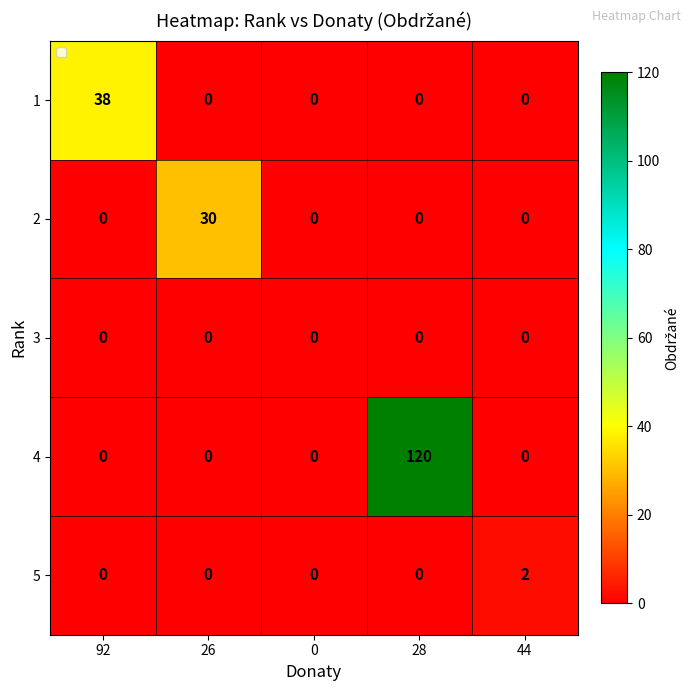

How many categories are shown in the chart?

5